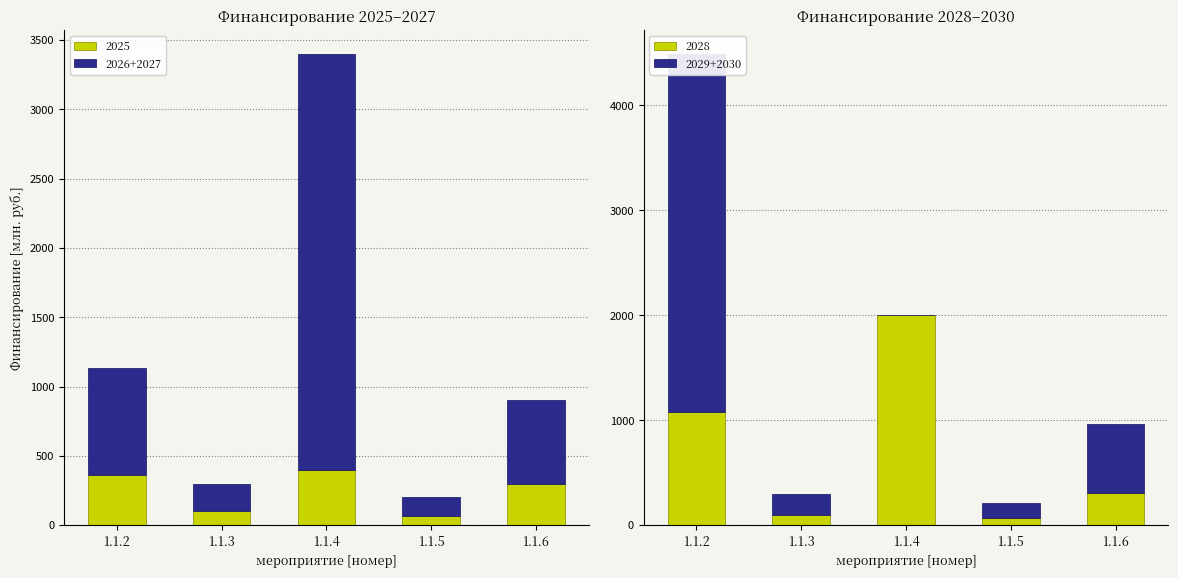

What value does the 2025 series have at 1.1.2?

360.7